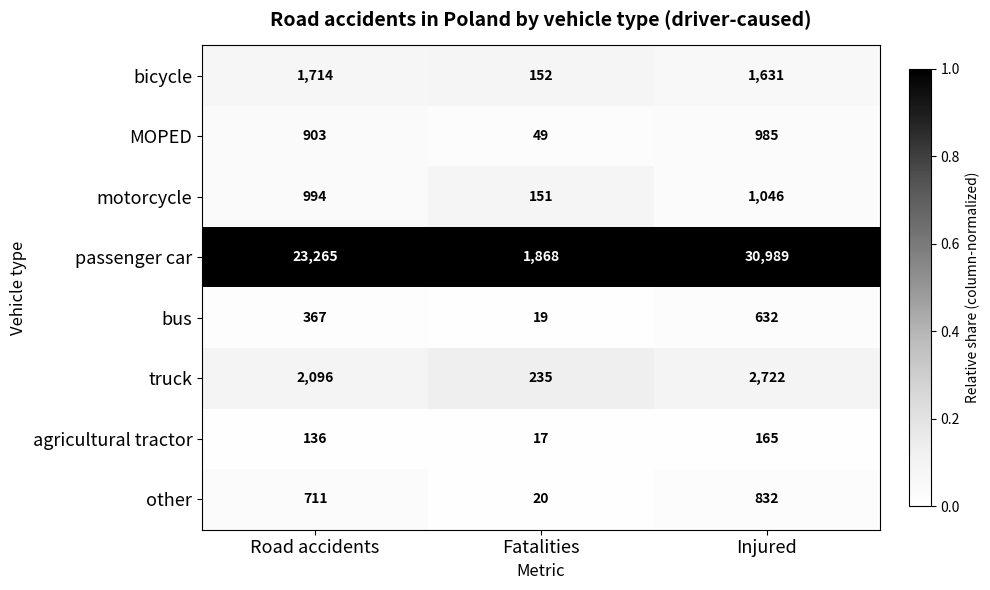

Reading left to right, what are all the values shown in this chart?

bicycle: 1714	152	1631
MOPED: 903	49	985
motorcycle: 994	151	1046
passenger car: 23265	1868	30989
bus: 367	19	632
truck: 2096	235	2722
agricultural tractor: 136	17	165
other: 711	20	832